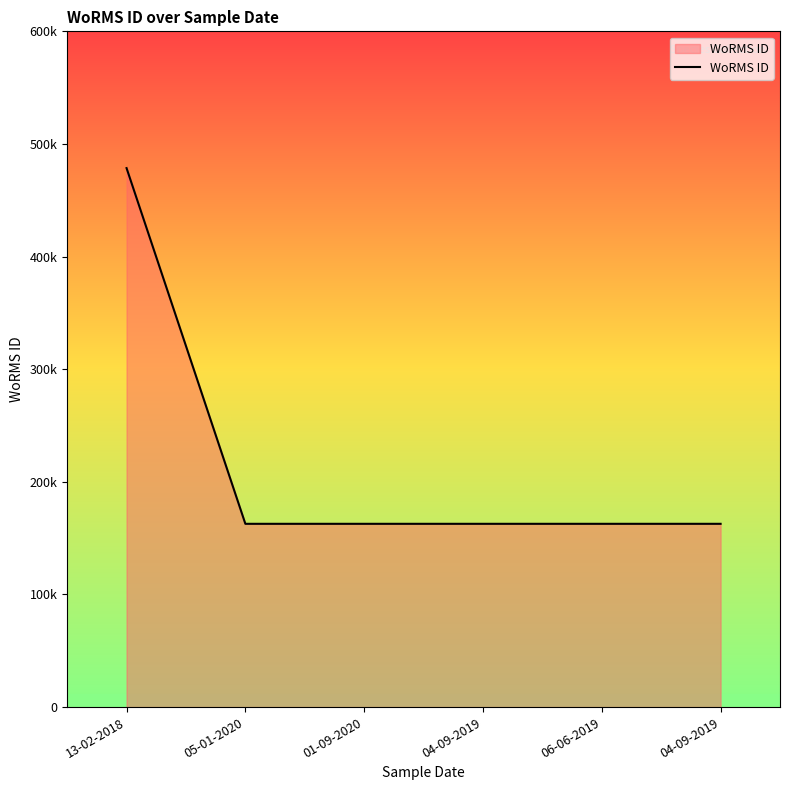

Is this an area chart (filled region under the line)?

Yes